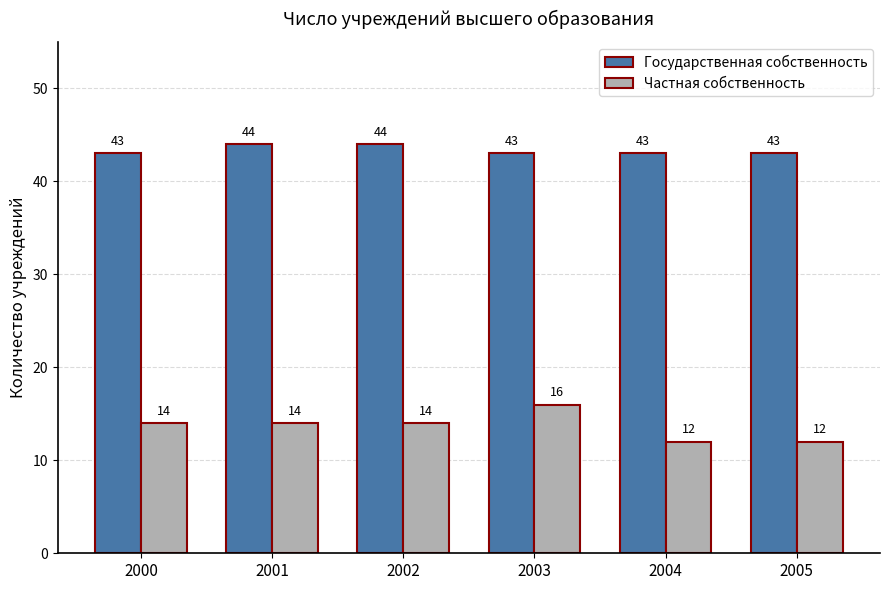

What is the difference between the maximum and second lowest values in the Государственная собственность series?

1